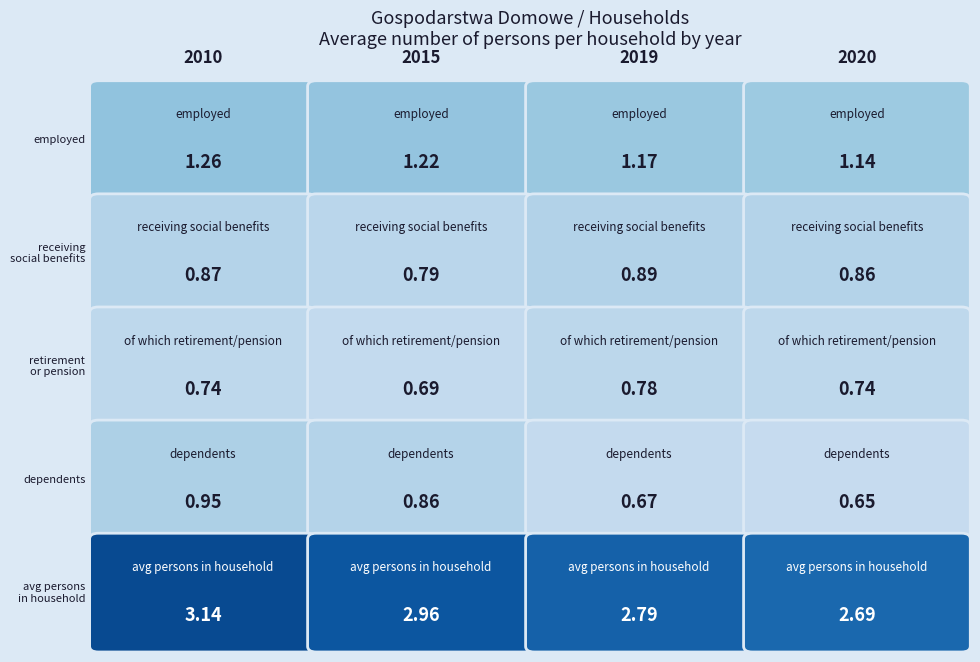

Reading left to right, extract all data points from this chart.

pracujących: pracujących=1.3	pobierających świadczenia społeczne=1.2	w tym emeryturę lub rentę=1.2	pozostających na utrzymaniua=1.1
pobierających świadczenia społeczne: pracujących=0.9	pobierających świadczenia społeczne=0.8	w tym emeryturę lub rentę=0.9	pozostających na utrzymaniua=0.9
w tym emeryturę lub rentę: pracujących=0.7	pobierających świadczenia społeczne=0.7	w tym emeryturę lub rentę=0.8	pozostających na utrzymaniua=0.7
pozostających na utrzymaniua: pracujących=0.9	pobierających świadczenia społeczne=0.9	w tym emeryturę lub rentę=0.7	pozostających na utrzymaniua=0.7
Przeciętna liczba osób w gospodarstwie: pracujących=3.1	pobierających świadczenia społeczne=3.0	w tym emeryturę lub rentę=2.8	pozostających na utrzymaniua=2.7